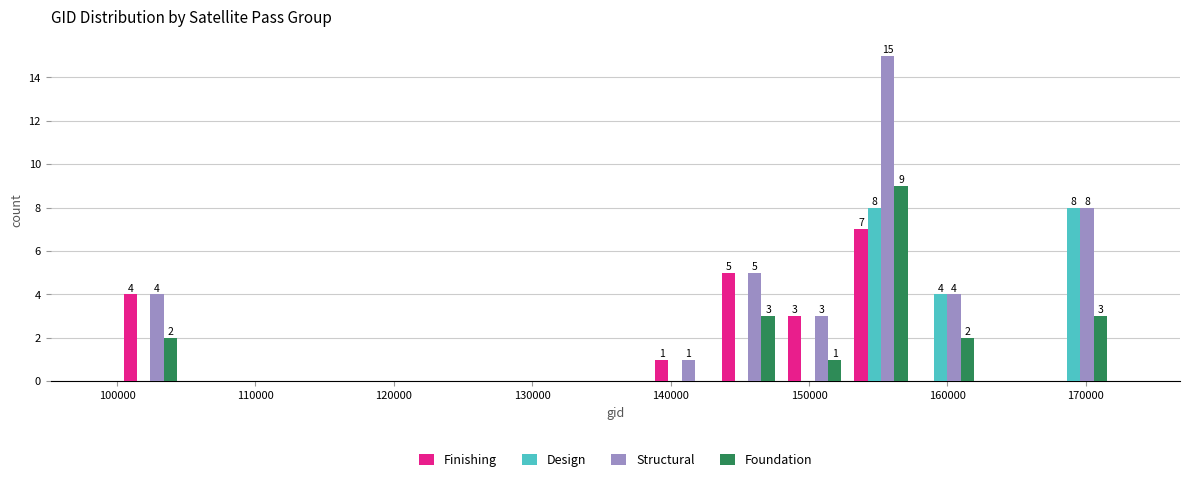

In the Structural series, which range on the x-axis has the tallest bar?

152800 to 157600